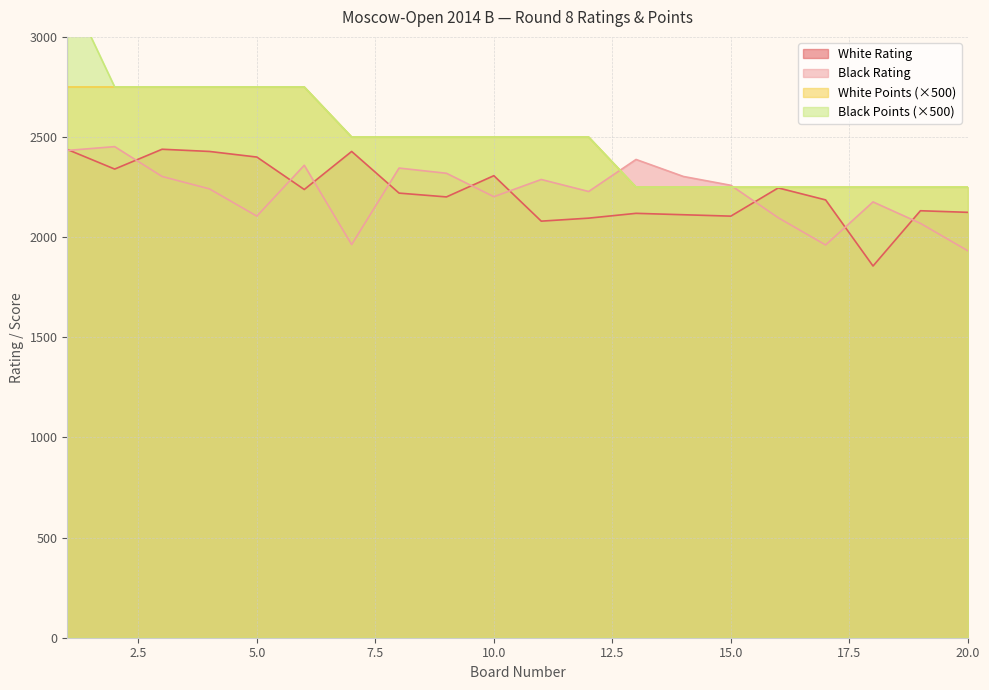

Which series changed the most between 8 and 12?

White Rating